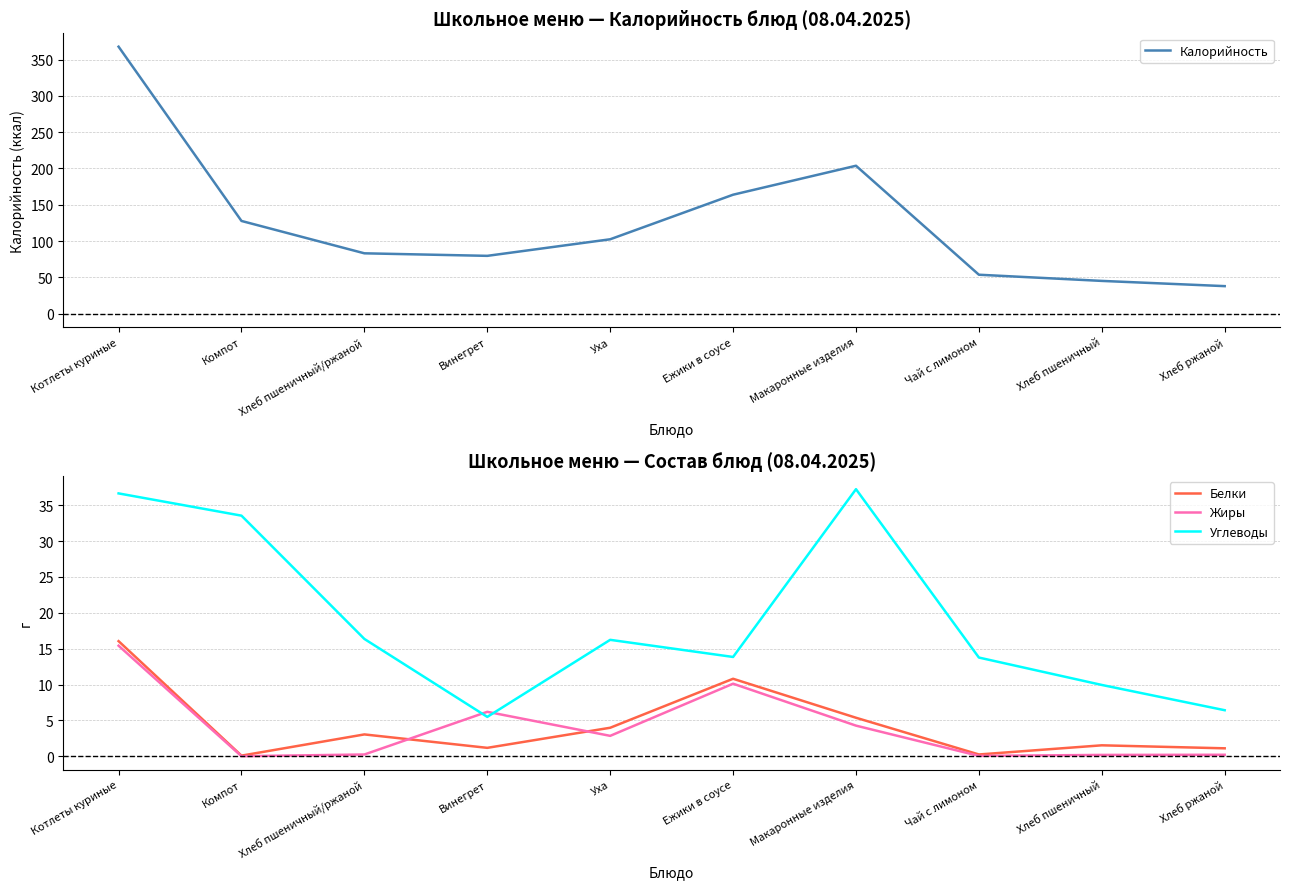

What are all the series names shown in the legend?

Калорийность, Белки, Жиры, Углеводы